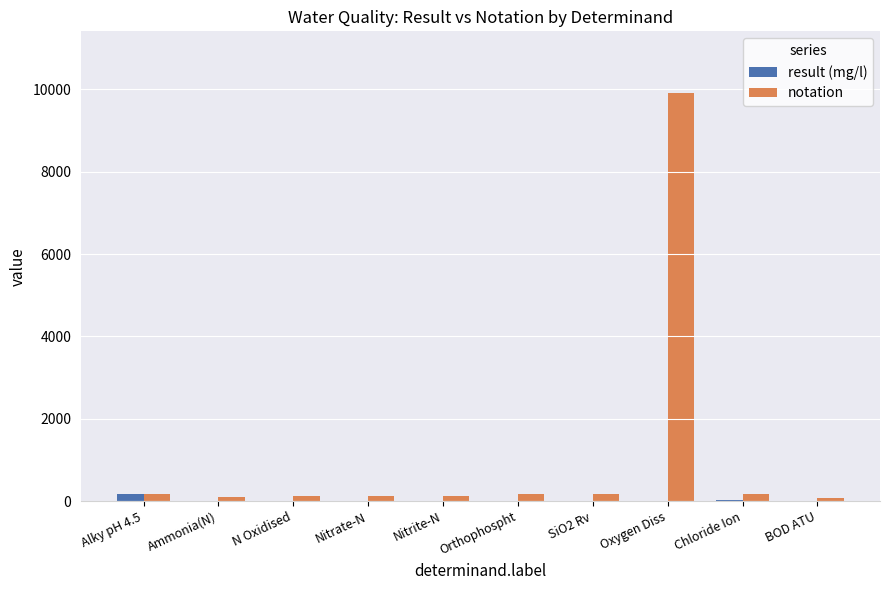

What is the sum of all result (mg/l) values?

211.3